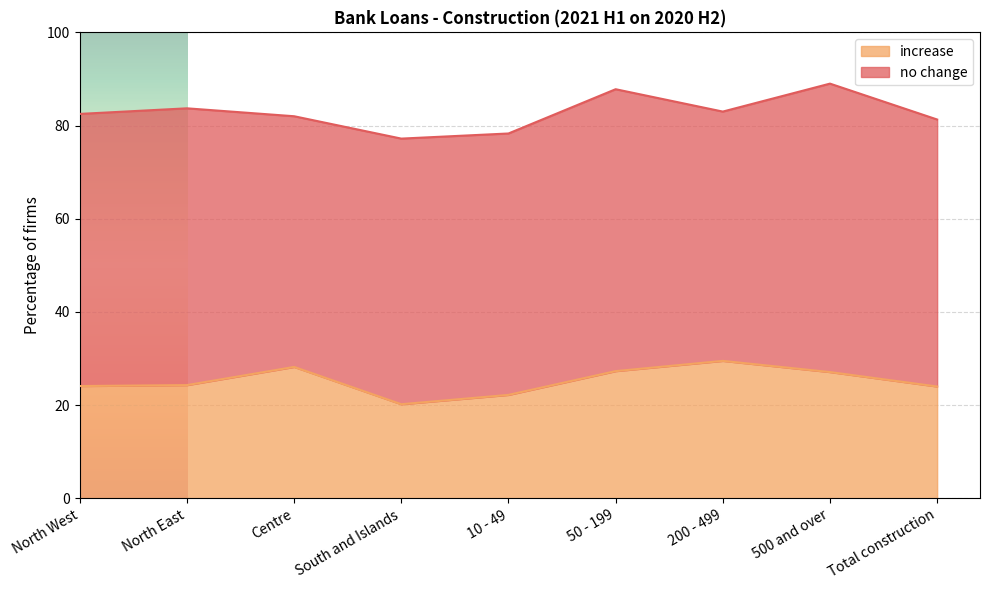

Is it true that the value at 50 - 199 is 18.3?

False